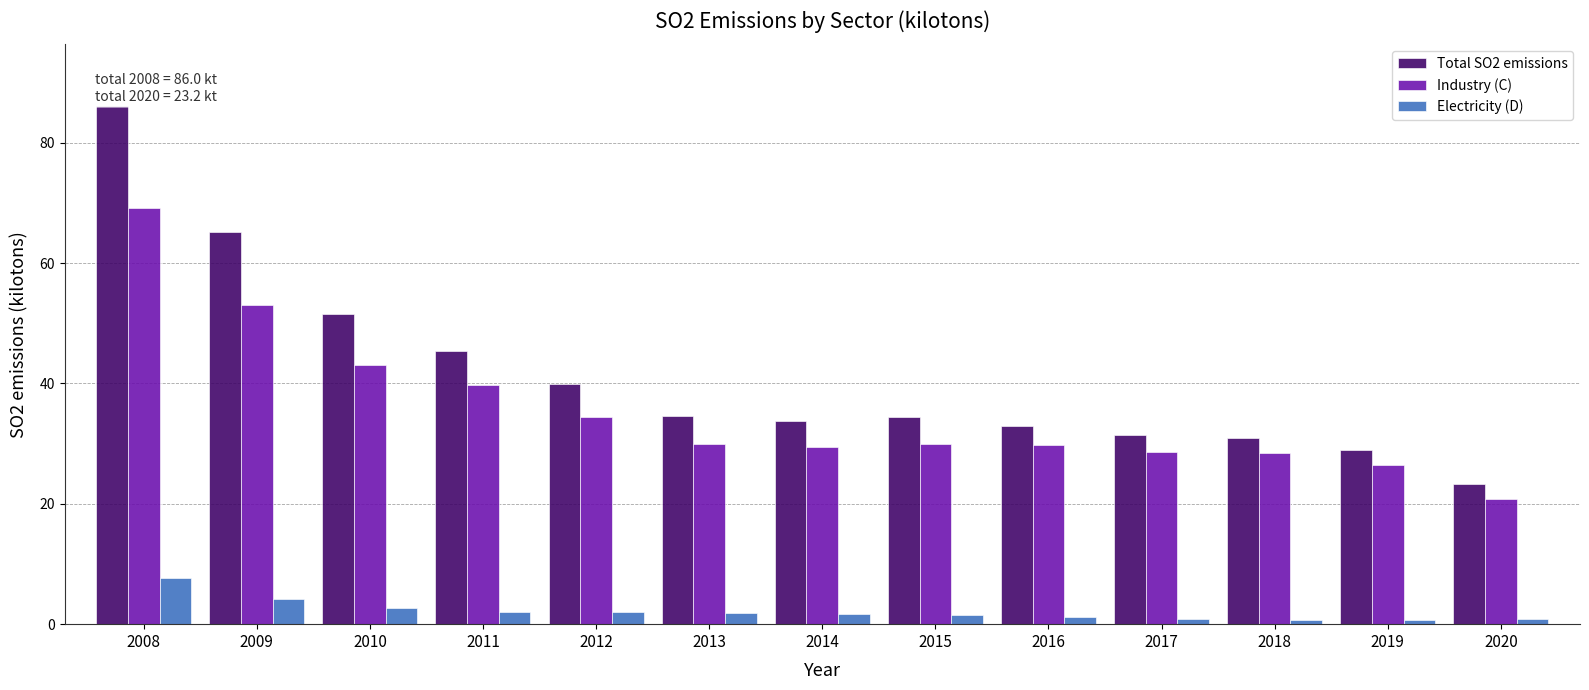

Which series has the widest spread of values?

Total SO2 emissions